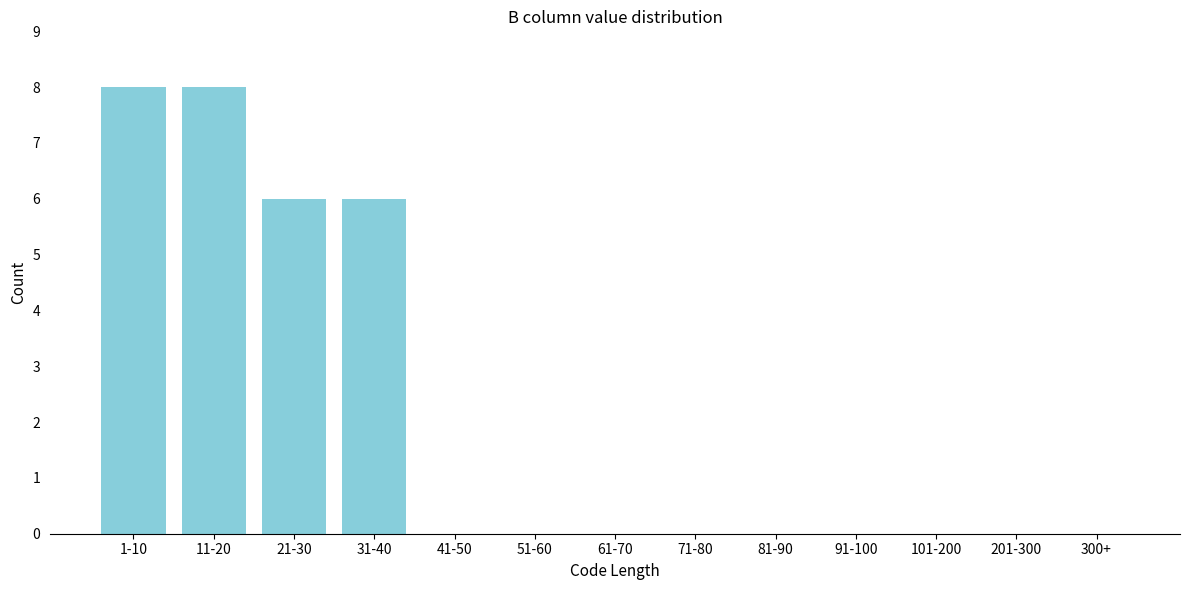

Reading left to right, transcribe all the data shown in this chart.

1-10=8	11-20=8	21-30=6	31-40=6	41-50=0	51-60=0	61-70=0	71-80=0	81-90=0	91-100=0	101-200=0	201-300=0	300+=0